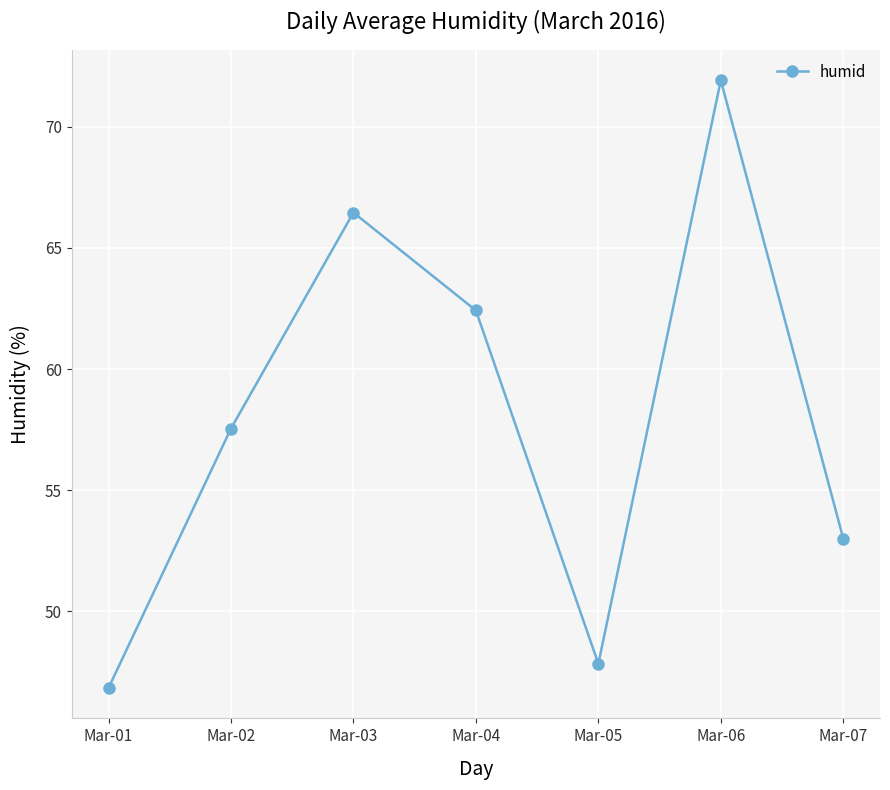

How many data points are above 57?

4